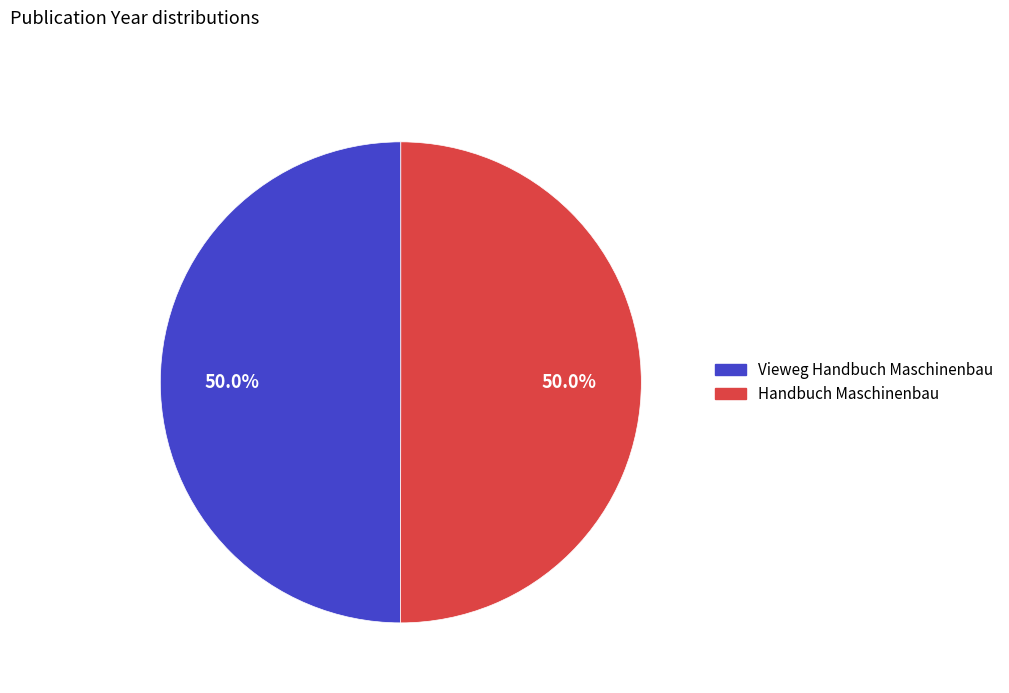

What is the total percentage of Handbuch Maschinenbau and Vieweg Handbuch Maschinenbau?

100.0%